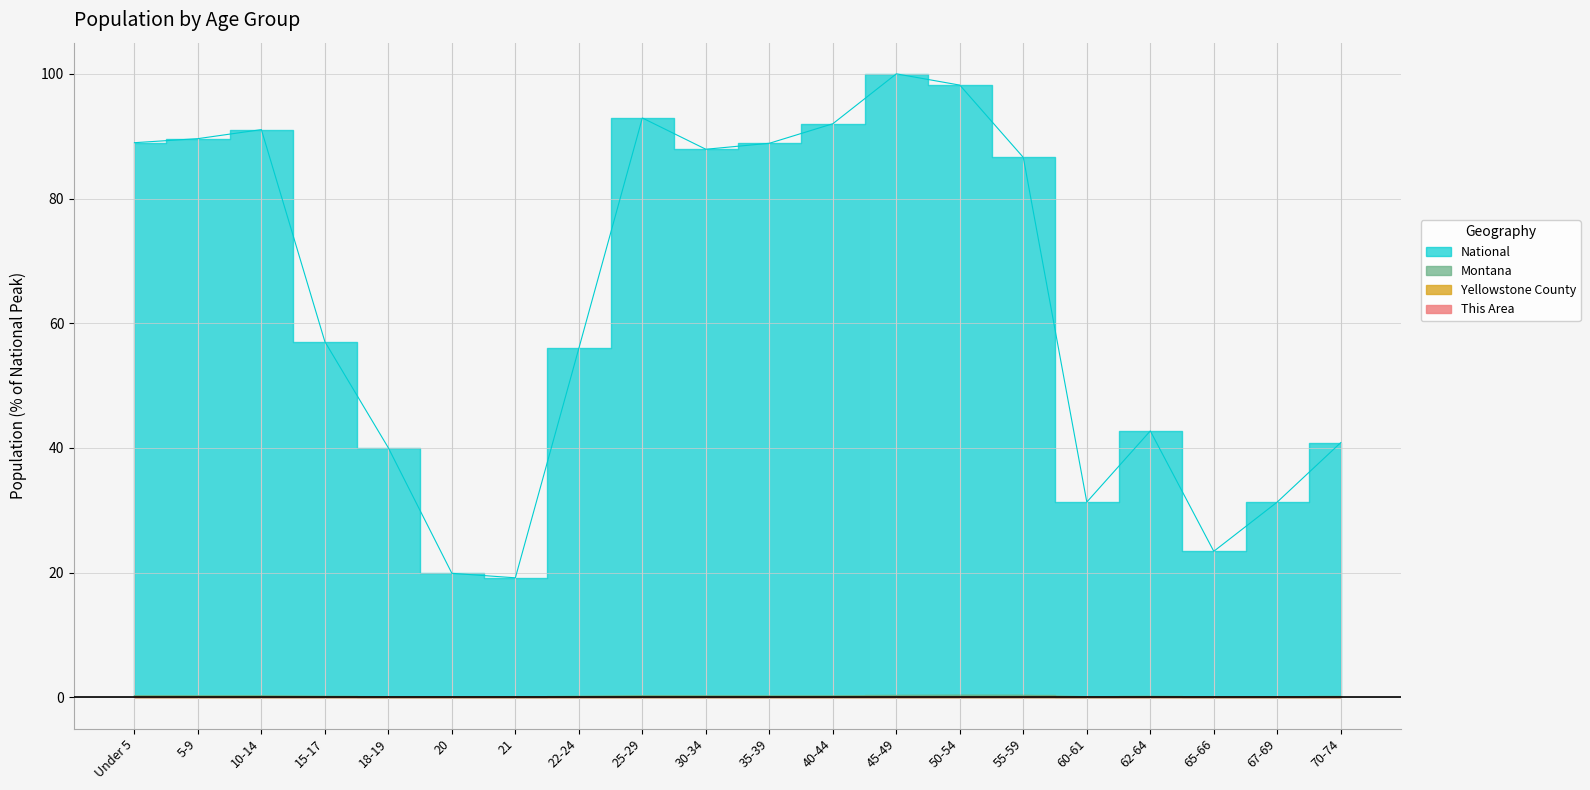

The value of Montana at 20 is 0.1. True or false?

True